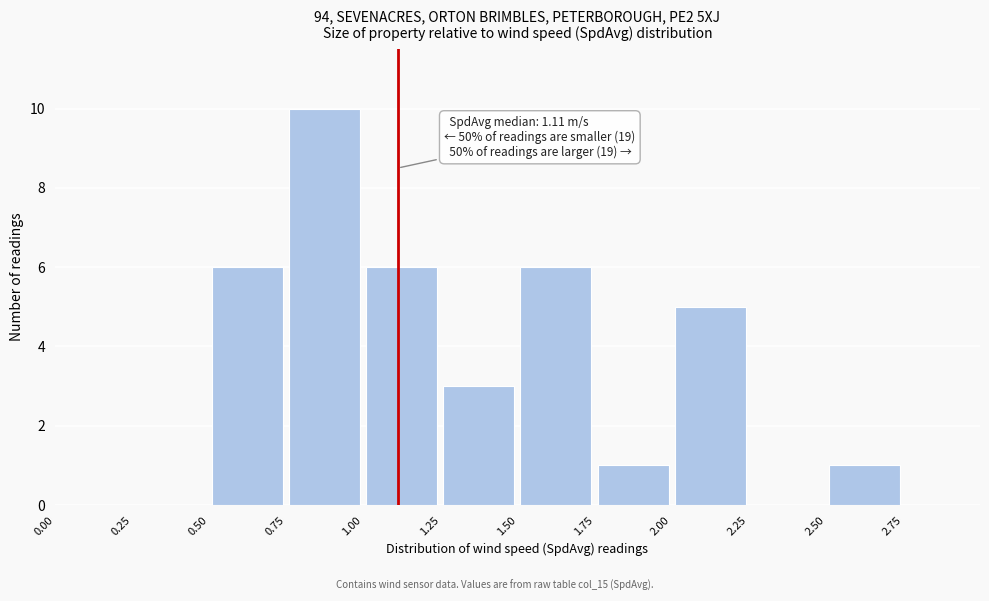

Over which range of the x-axis is the bar tallest?

0.75 to 1.00